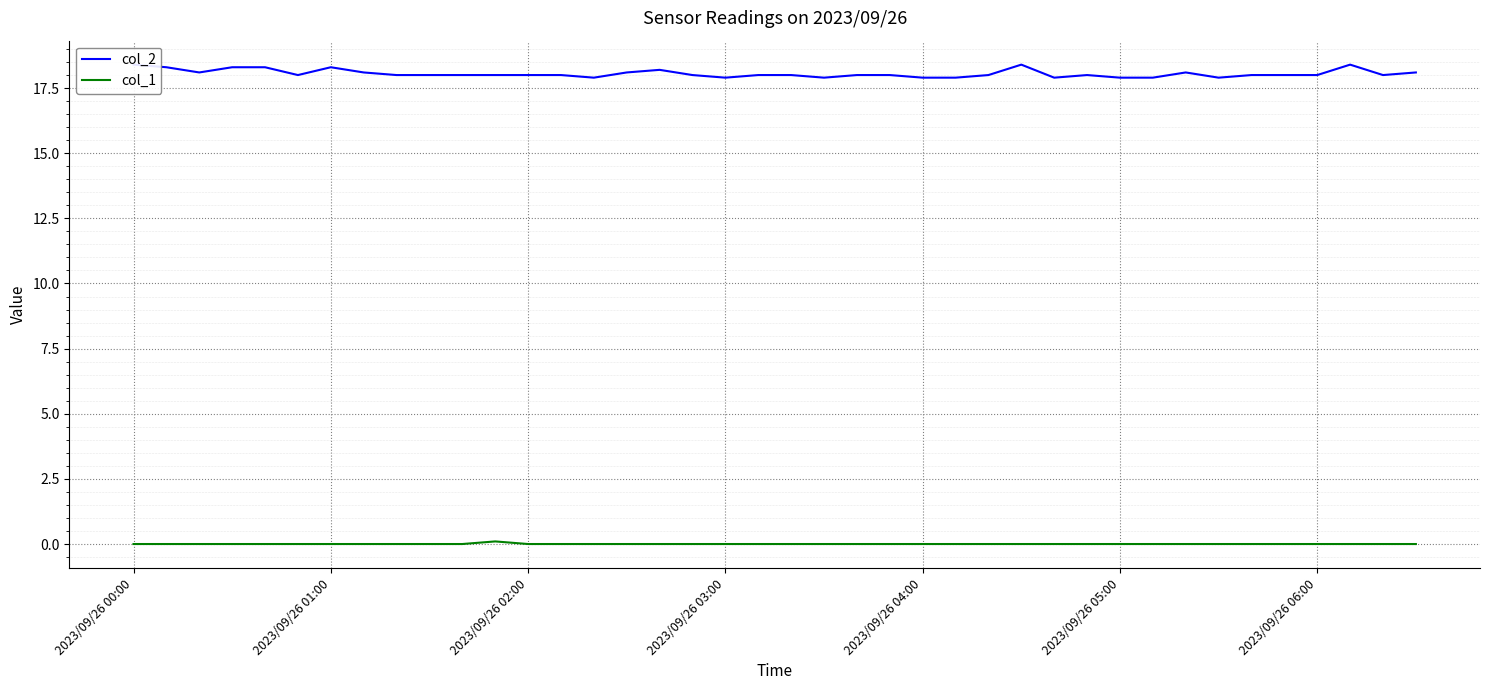

What is the difference between the maximum and minimum values in the col_1 series?

0.1